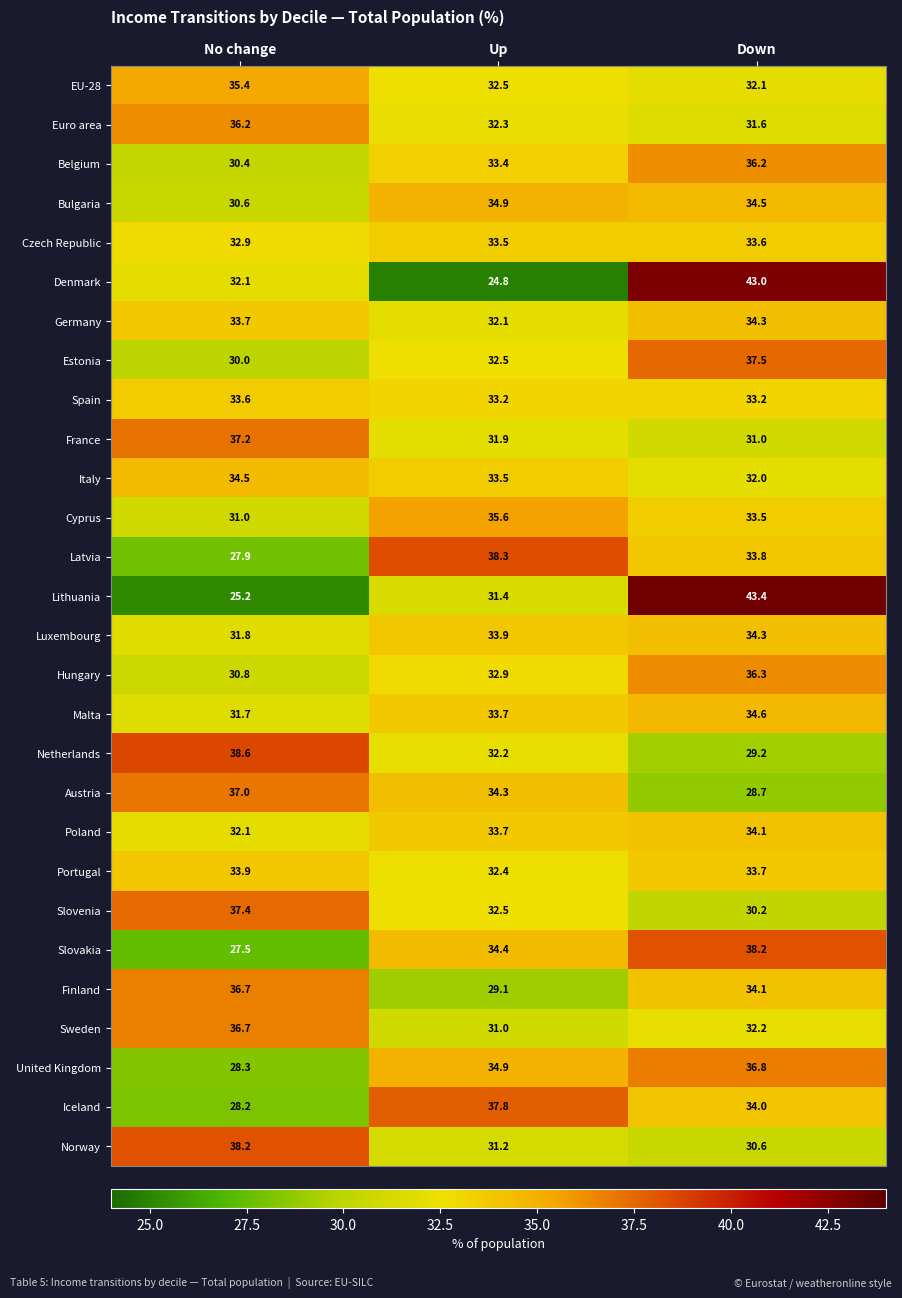

What is the maximum value for Czech Republic?

33.6